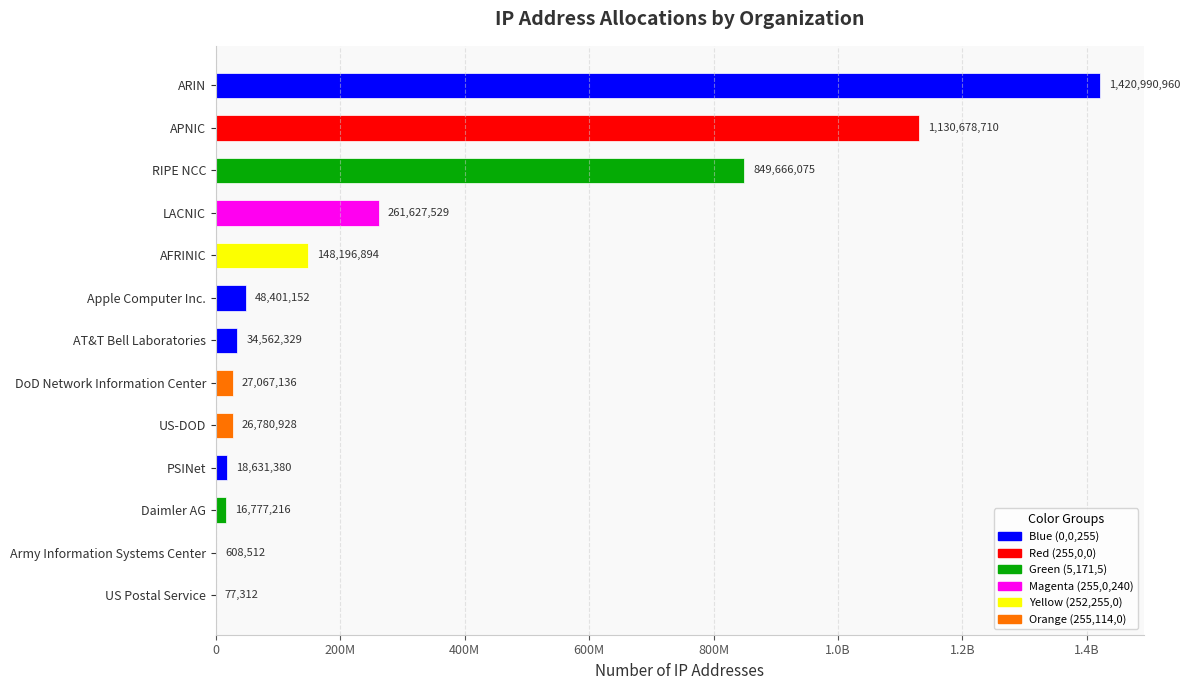

At which label does the data first exceed 34562329?

ARIN